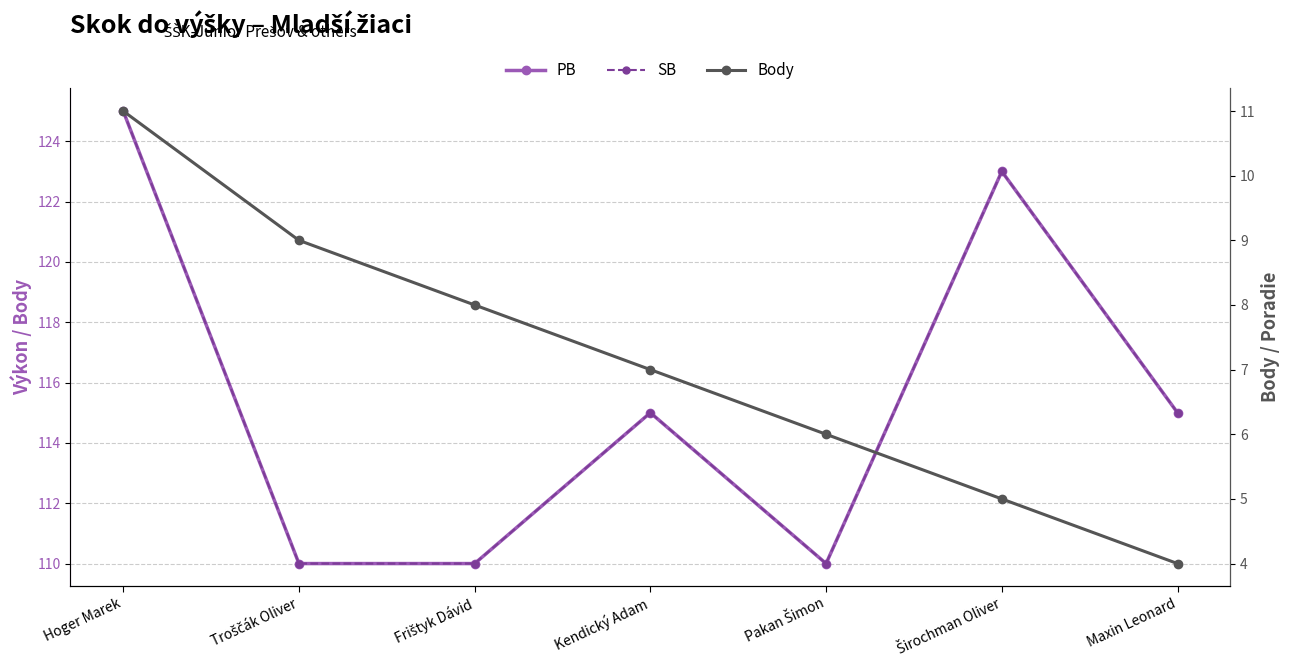

What is the approximate value of PB at Frištyk Dávid?

110